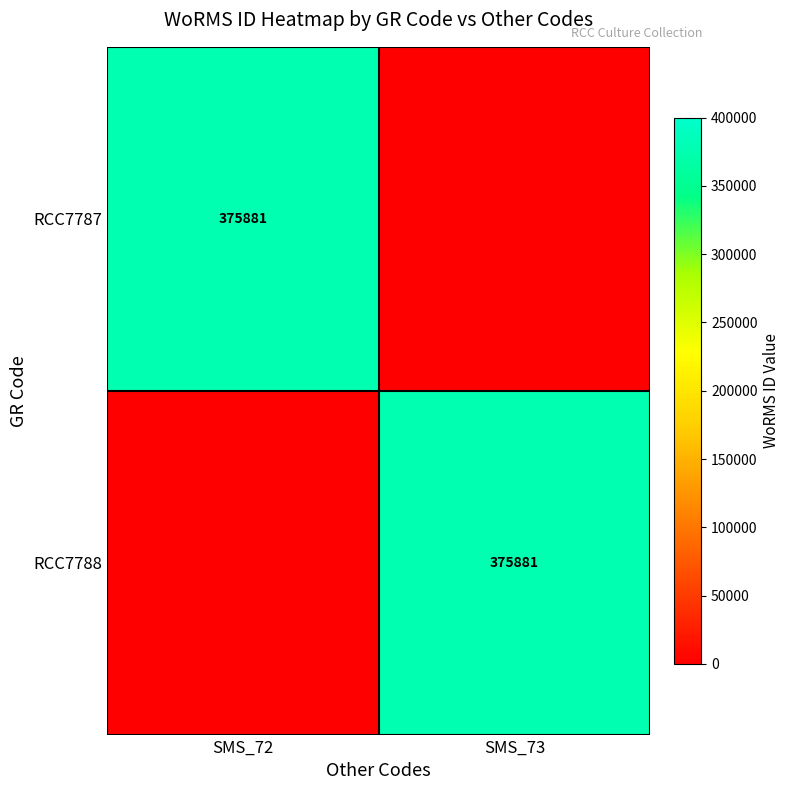

Which label corresponds to the smallest value in the chart?

SMS_73